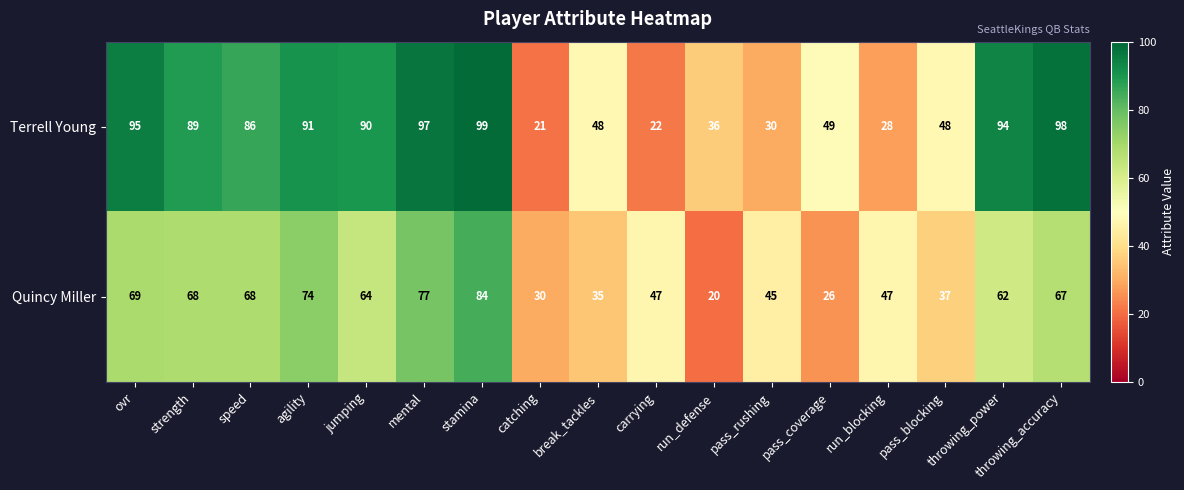

Is the value of Quincy Miller at pass_coverage greater than the value of Terrell Young at pass_coverage?

No